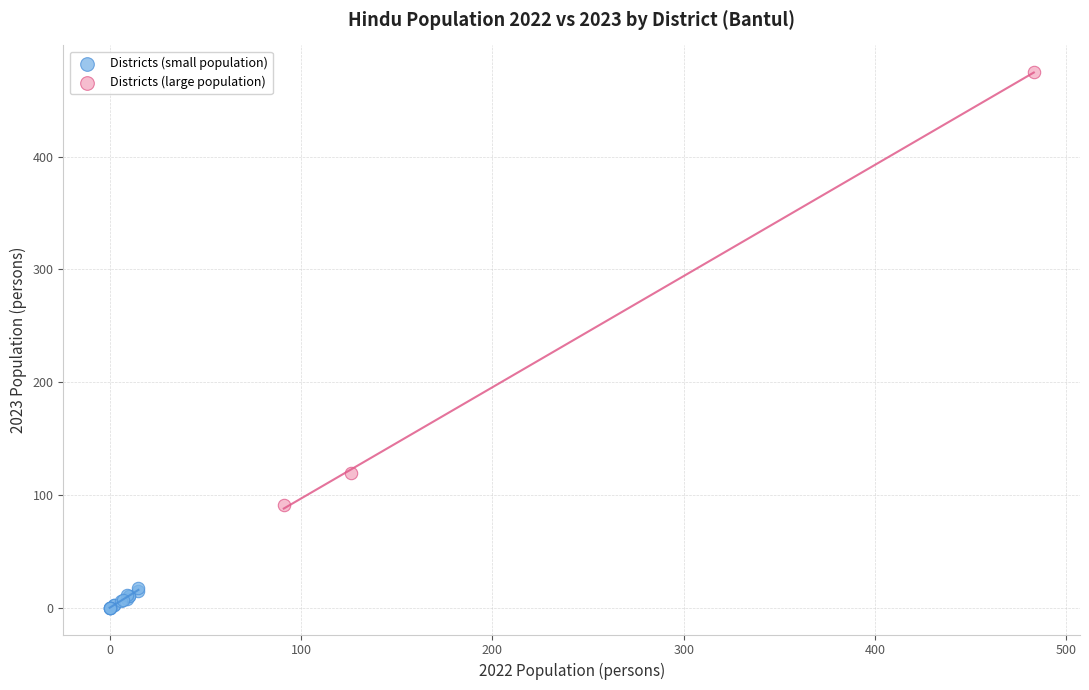

Which series has the widest spread of Y values?

Districts (large population)